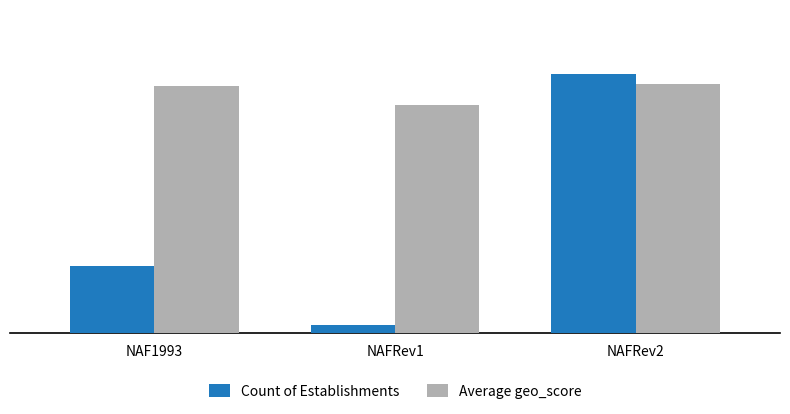

What is the total value across all series at NAFRev1?

85.0